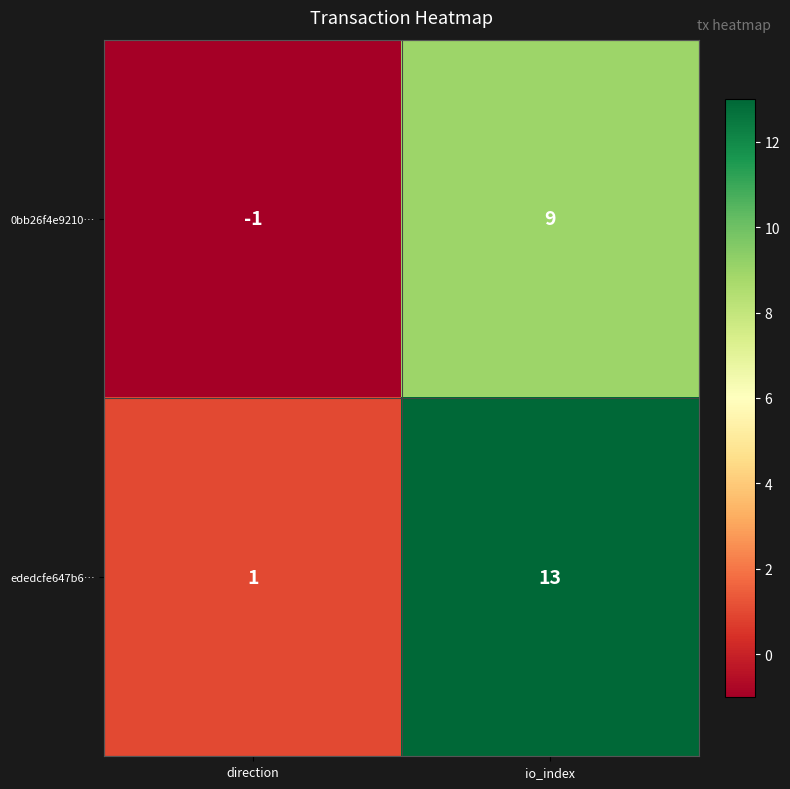

Which series changed the most between direction and io_index?

ededcfe647b6…